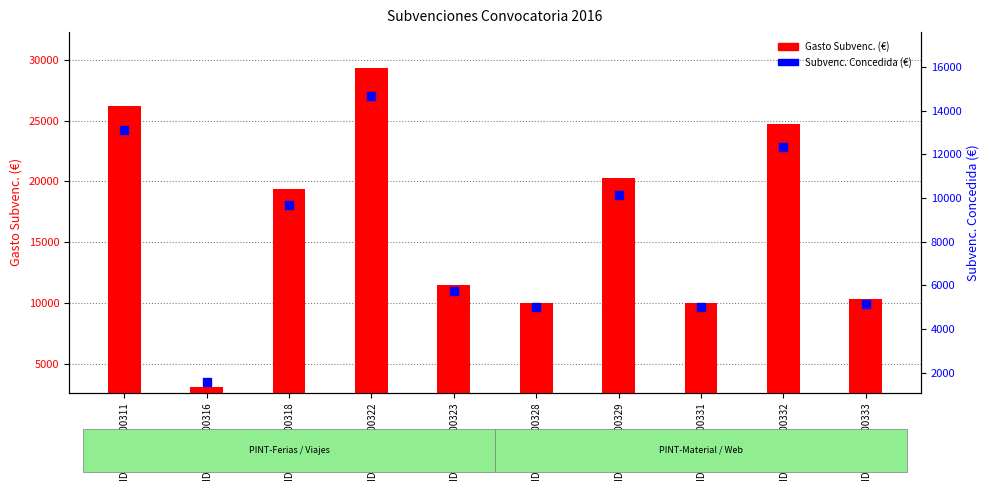

Which series reaches the maximum Y coordinate?

Gasto Subvenc. (€)